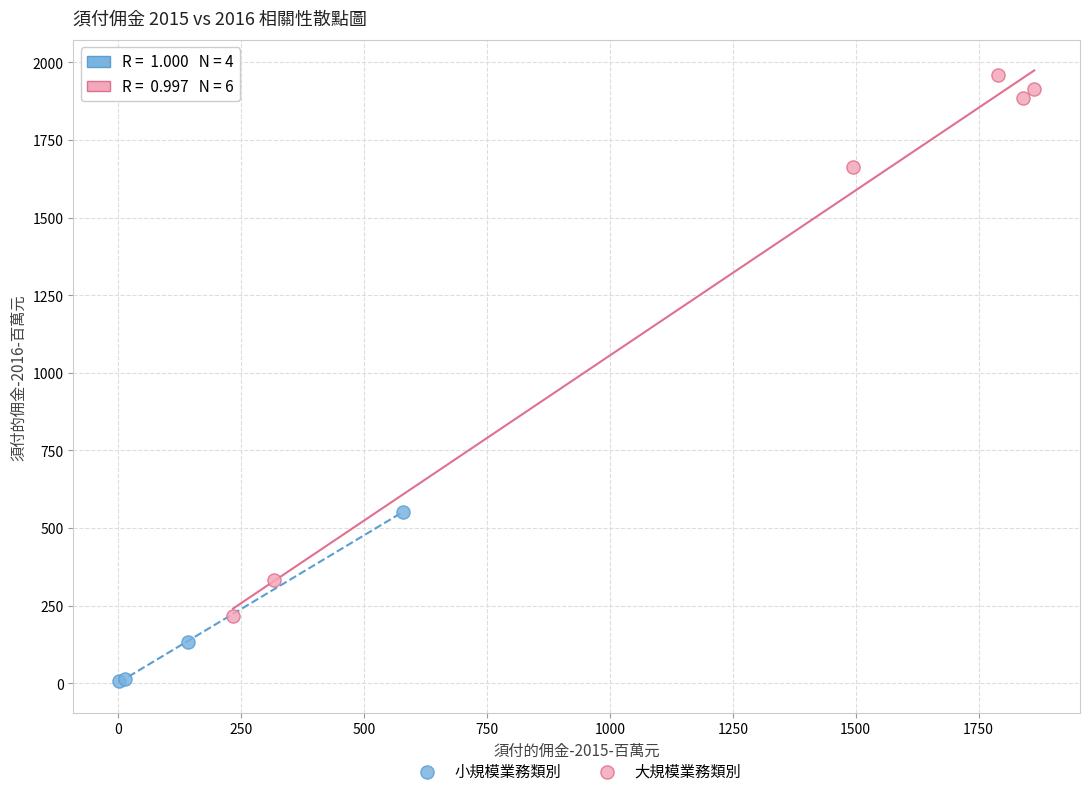

Which series contains the lowest Y value?

小規模業務類別